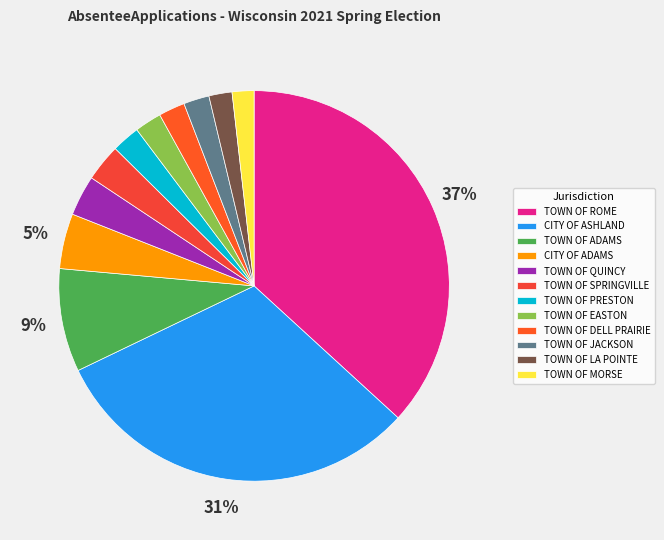

True or false: TOWN OF LA POINTE accounts for 2% of the total.

True